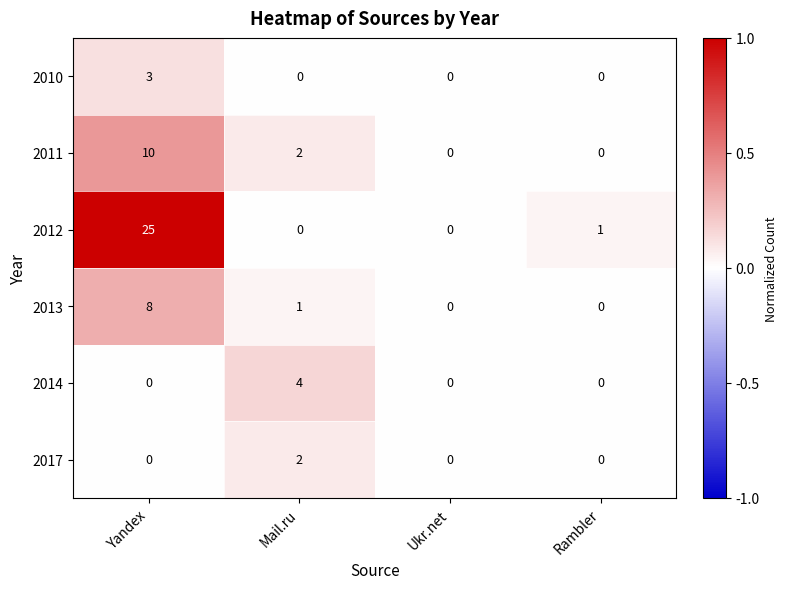

Reading left to right, list all the values displayed in this chart.

2010: 3	0	0	0
2011: 10	2	0	0
2012: 25	0	0	1
2013: 8	1	0	0
2014: 0	4	0	0
2017: 0	2	0	0